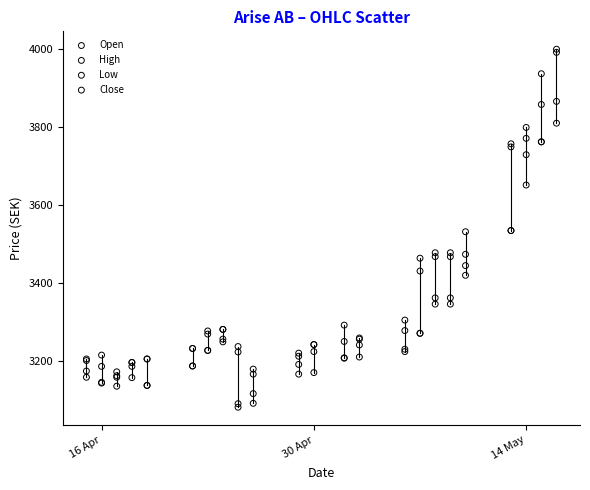

What are all the series names shown in the legend?

Open, High, Low, Close